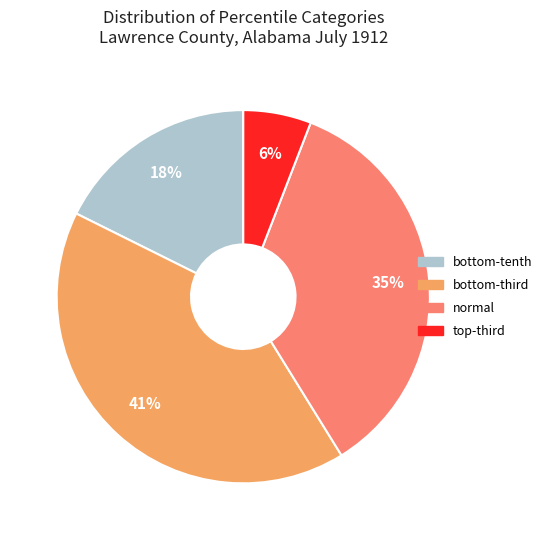

How many slices are in this pie chart?

4